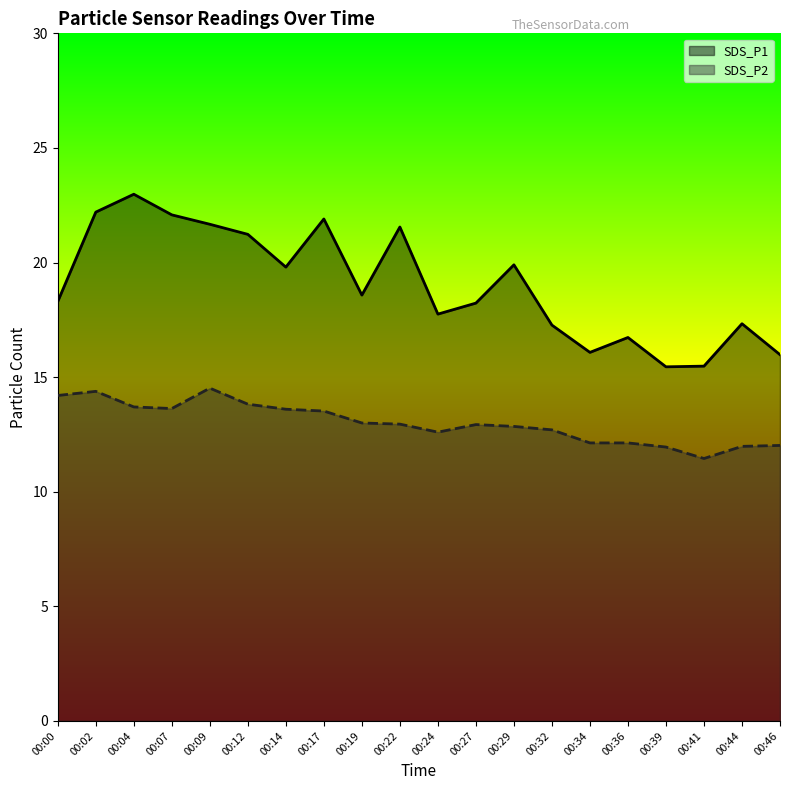

True or false: SDS_P1 has more than 0 points higher than both neighbors.

True